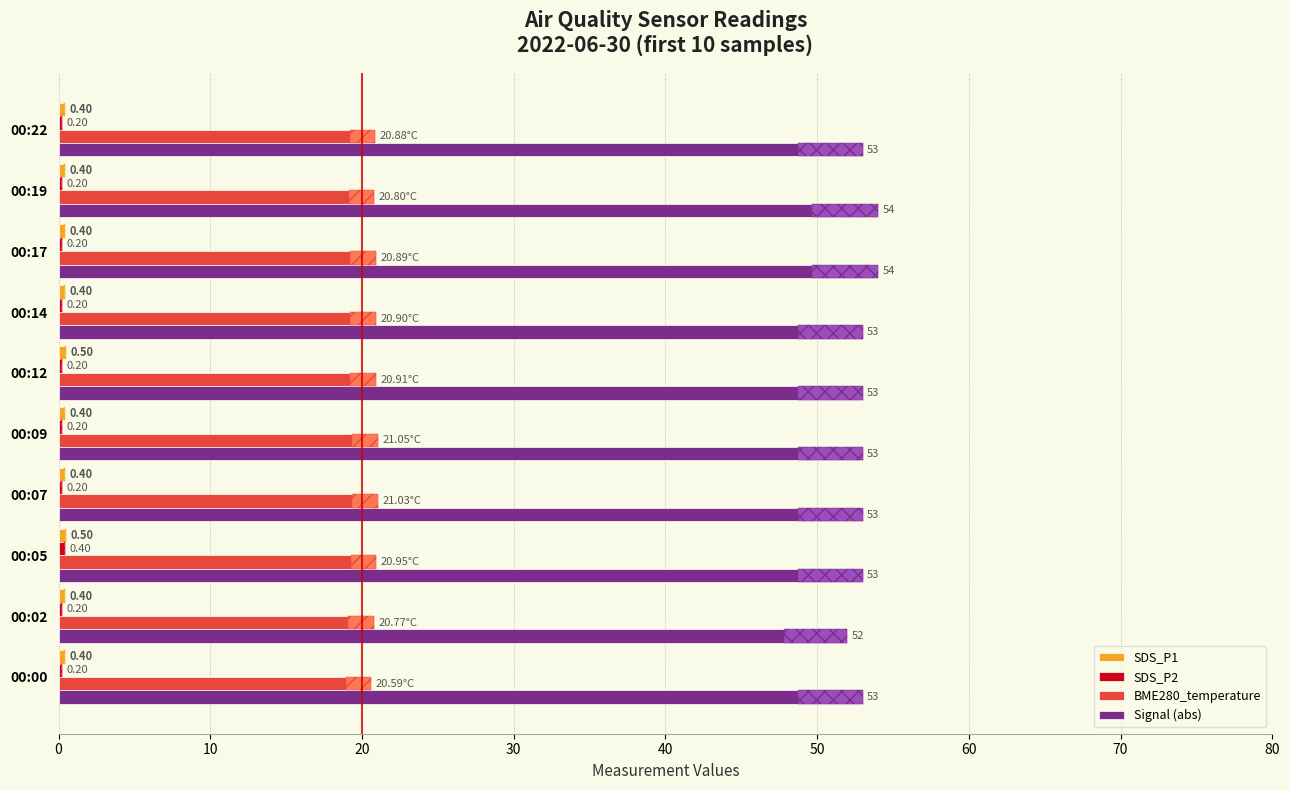

Is the value of Signal (abs) at 00:09 greater than the value of SDS_P1 at 00:09?

Yes